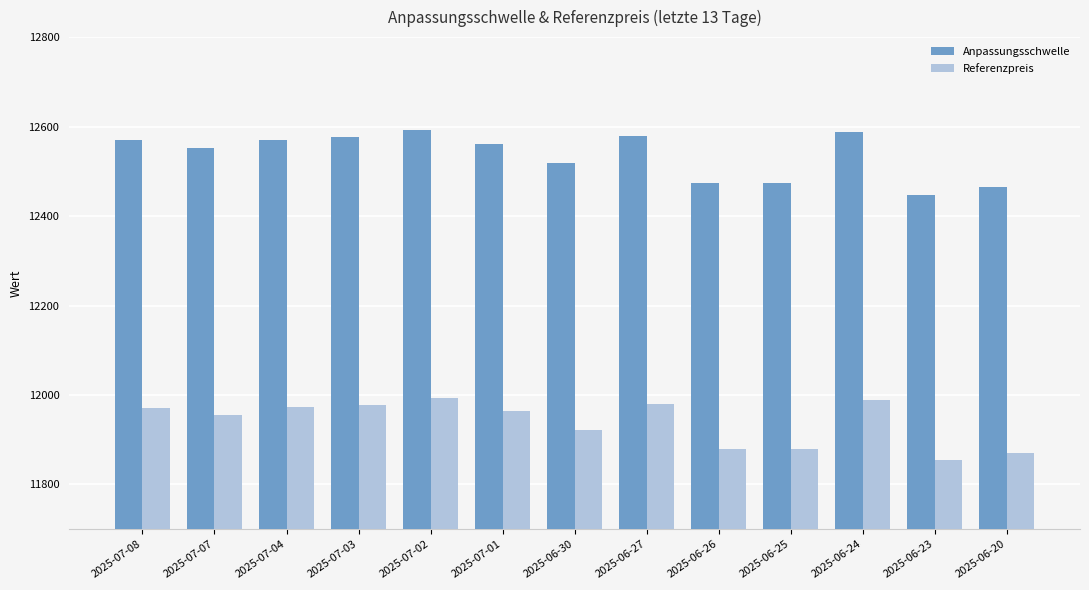

Between 2025-07-02 and 2025-06-25, which series saw the biggest shift?

Anpassungsschwelle